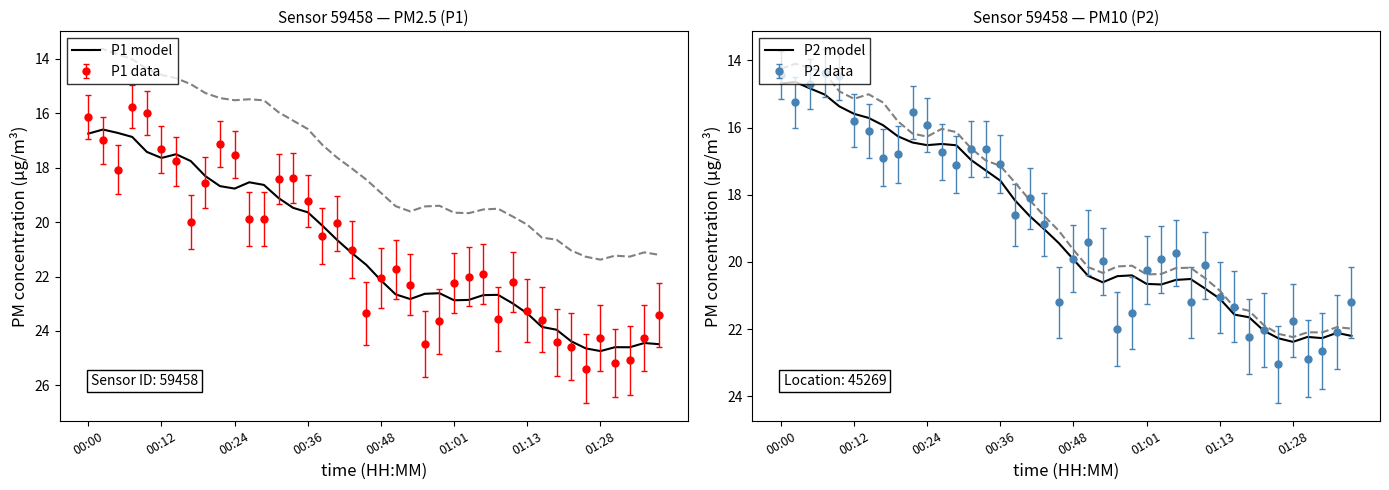

True or false: P1 model and P2 model cross at least once.

False